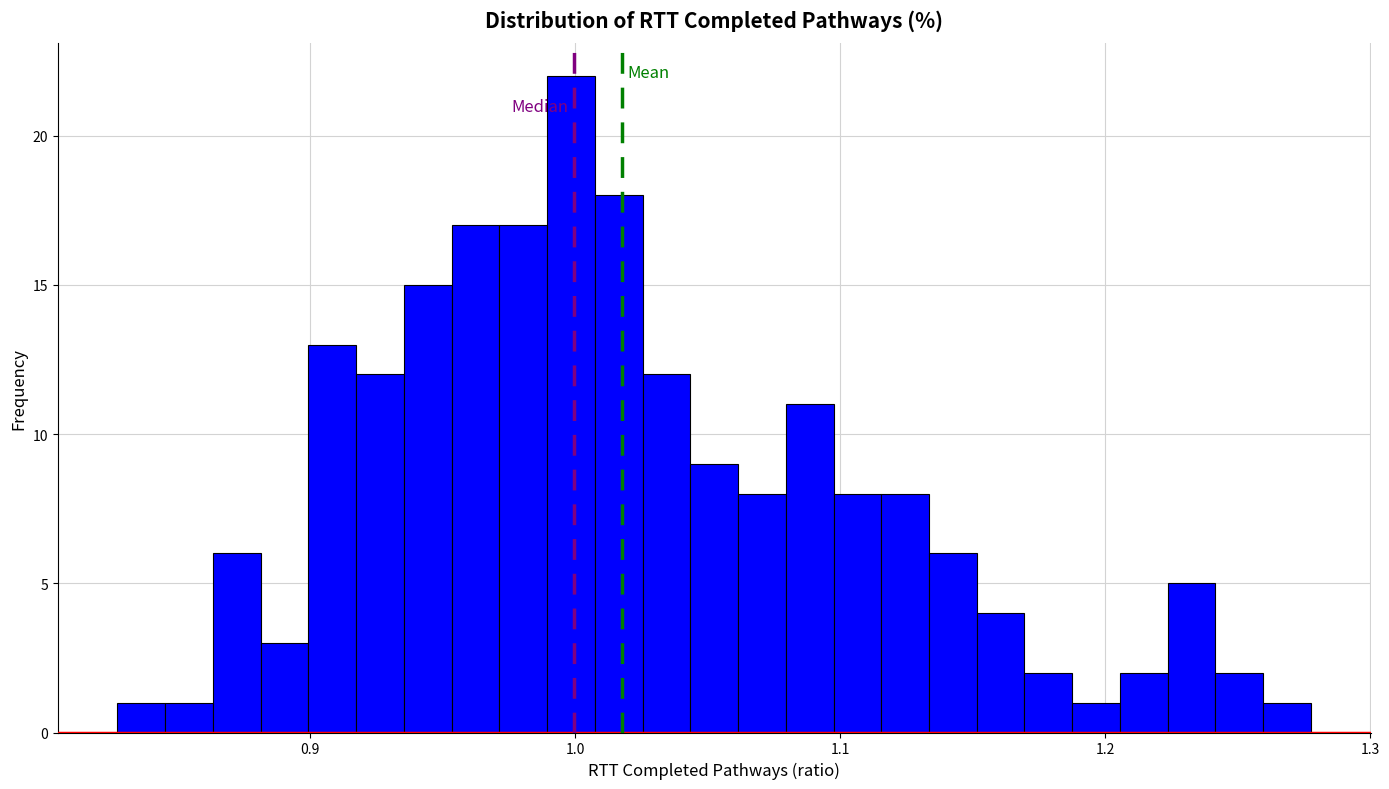

Around what value on the x-axis is the tallest bar? Give the approximate position of its centre, as read against the axis.

1.00